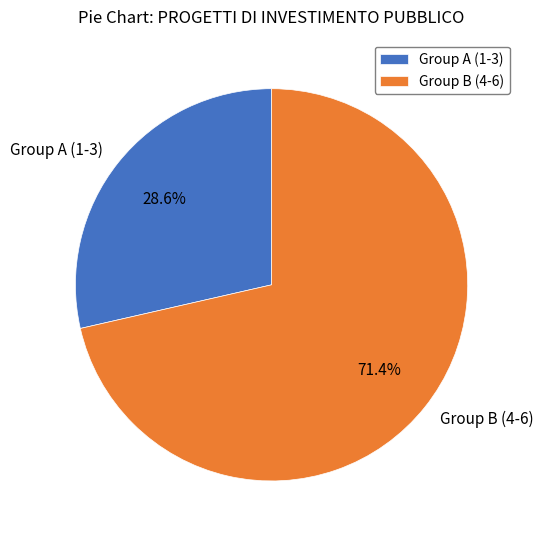

What is the majority slice?

Group B (4-6)